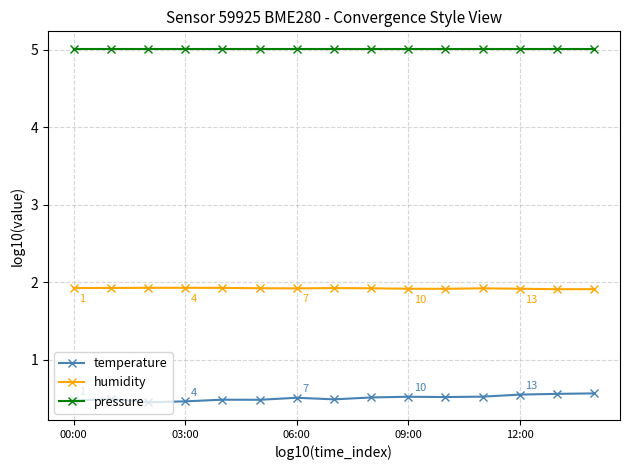

Count the temperature values in the range 0 to 1.

15